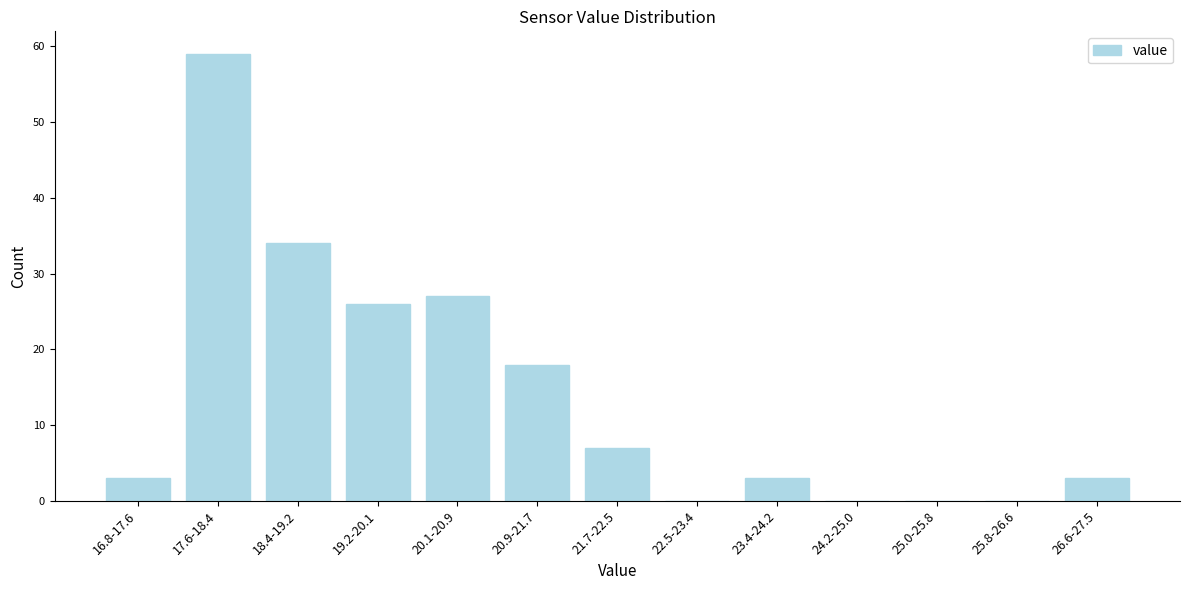

Reading left to right, what are all the values shown in this chart?

16.8-17.6=3	17.6-18.4=59	18.4-19.2=34	19.2-20.1=26	20.1-20.9=27	20.9-21.7=18	21.7-22.5=7	22.5-23.4=0	23.4-24.2=3	24.2-25.0=0	25.0-25.8=0	25.8-26.6=0	26.6-27.5=3